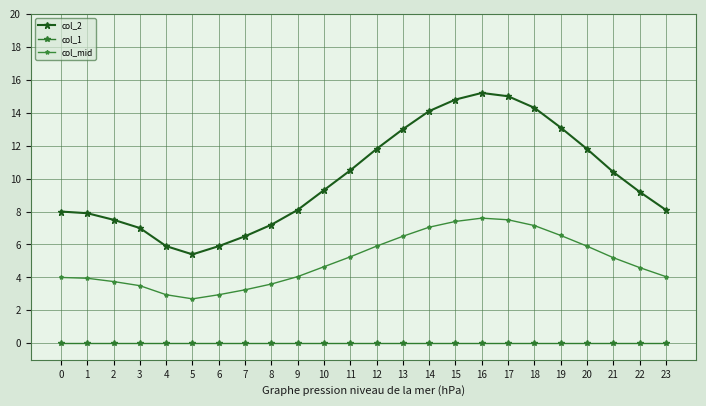

Which series has the largest range (max minus min)?

col_2